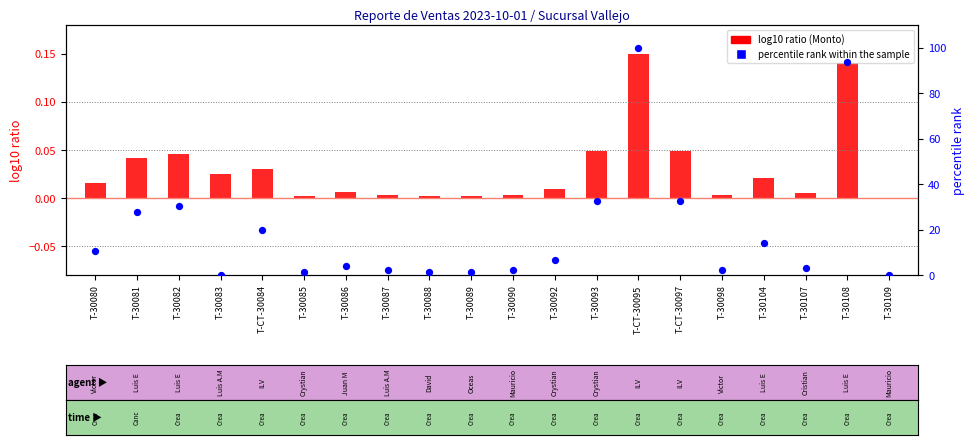

Which series has the widest spread of Y values?

percentile rank within the sample